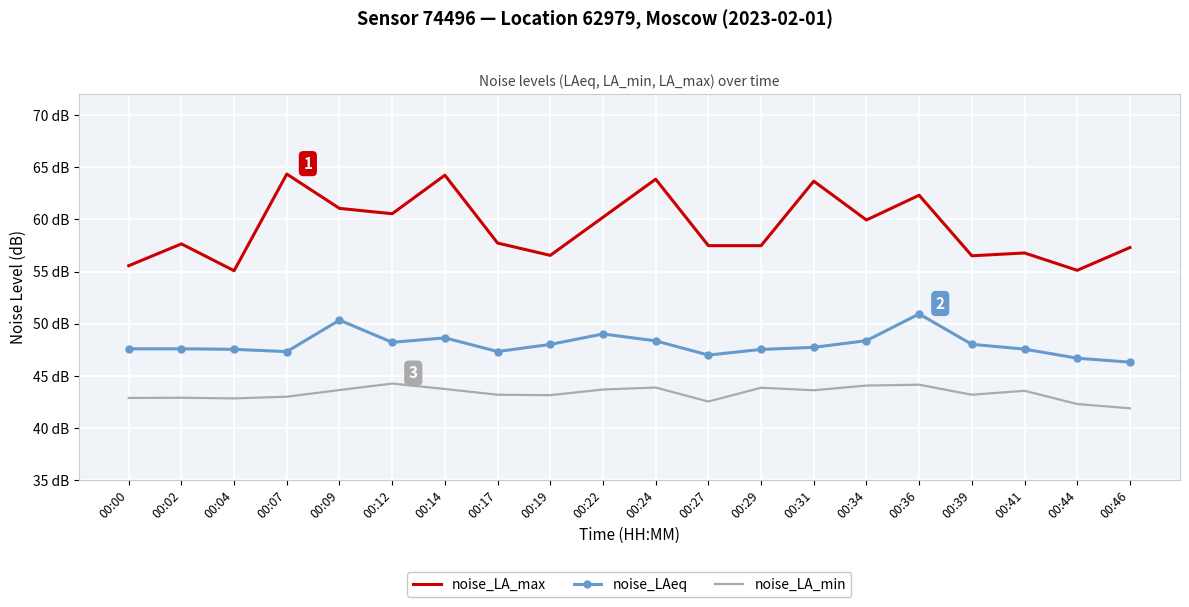

What are all the series names shown in the legend?

noise_LA_max, noise_LAeq, noise_LA_min